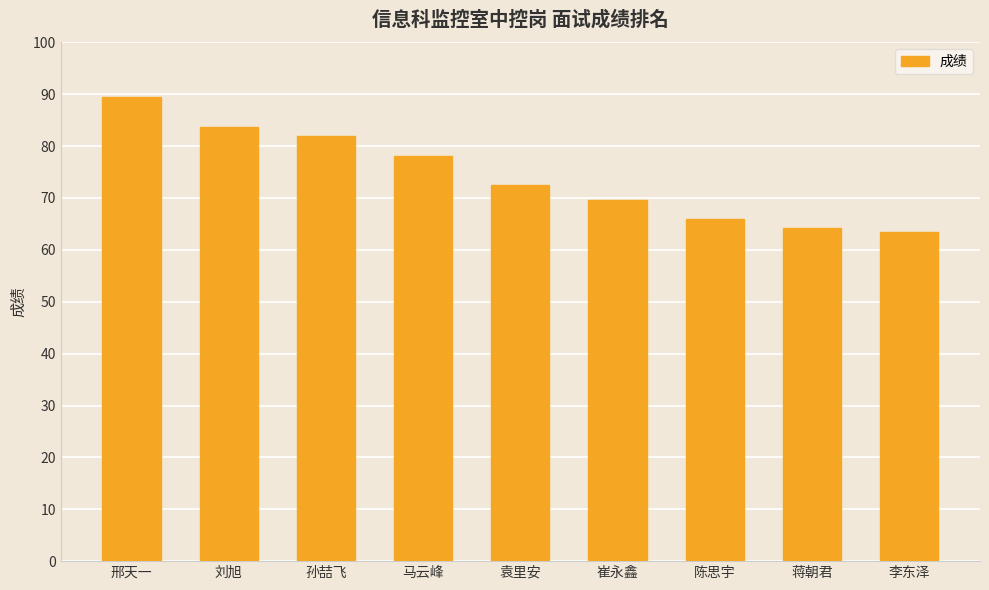

What value does the data have at 刘旭?

83.6